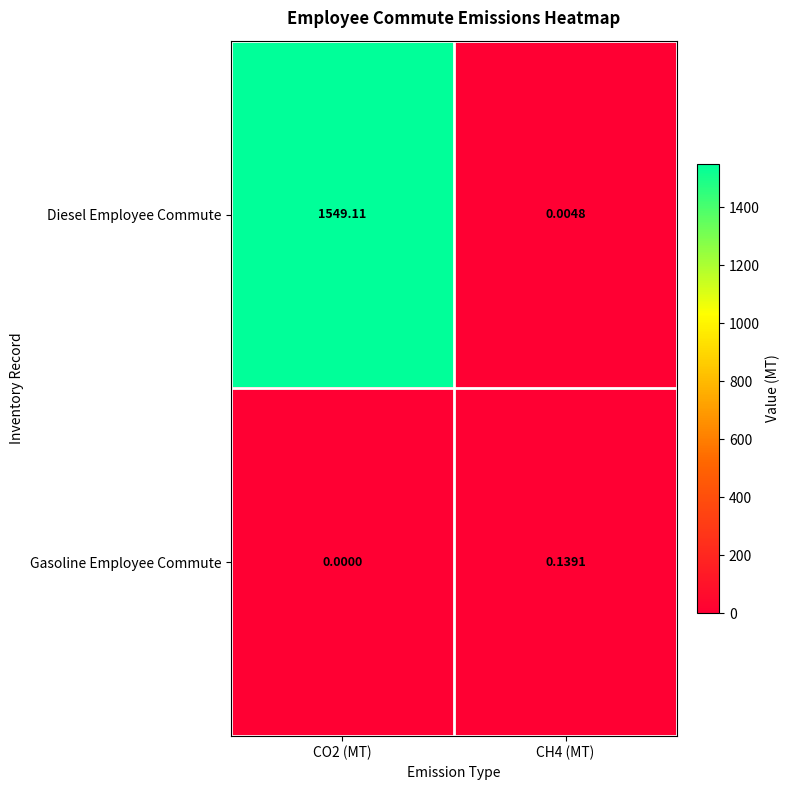

Which series has the largest total across all categories?

Diesel Employee Commute